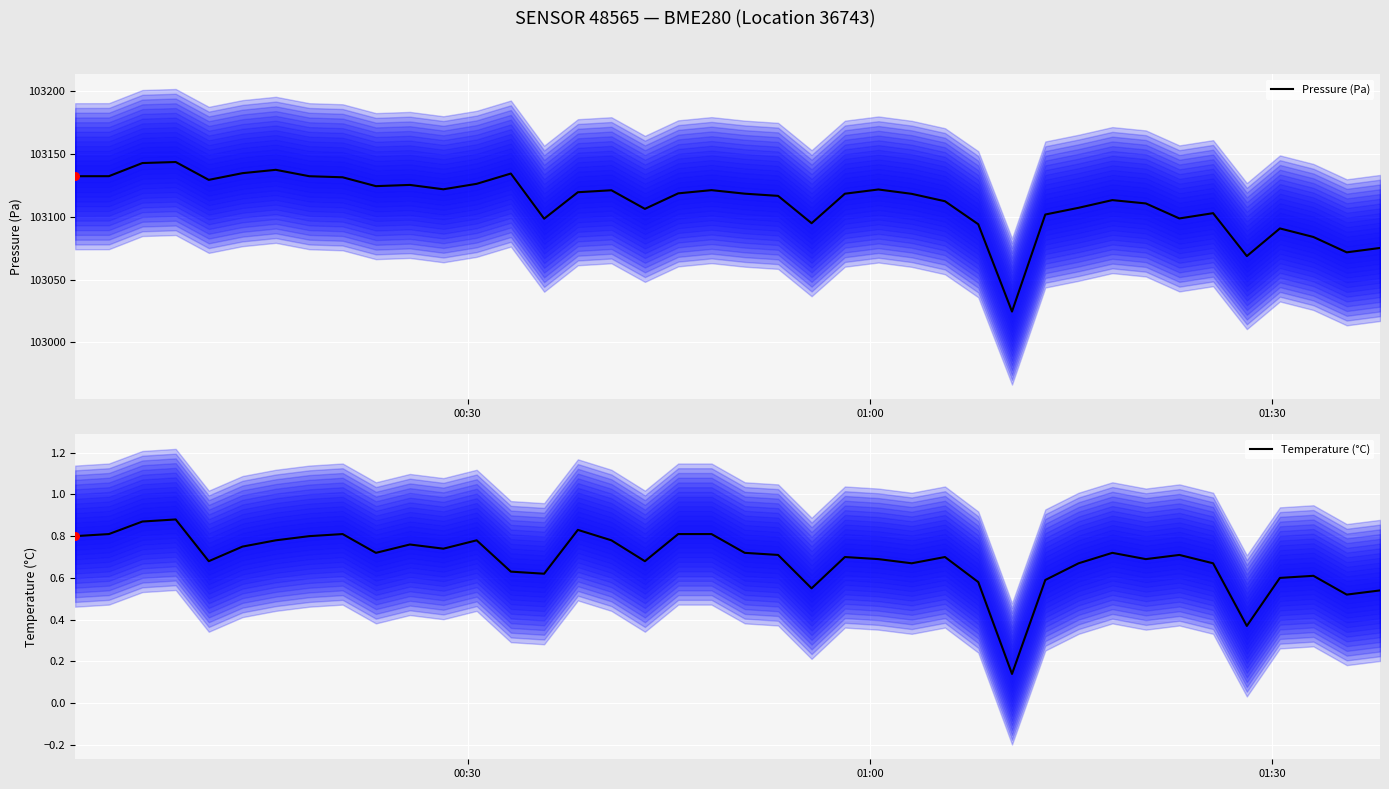

Which series contains the lowest Y value?

Temperature (°C)